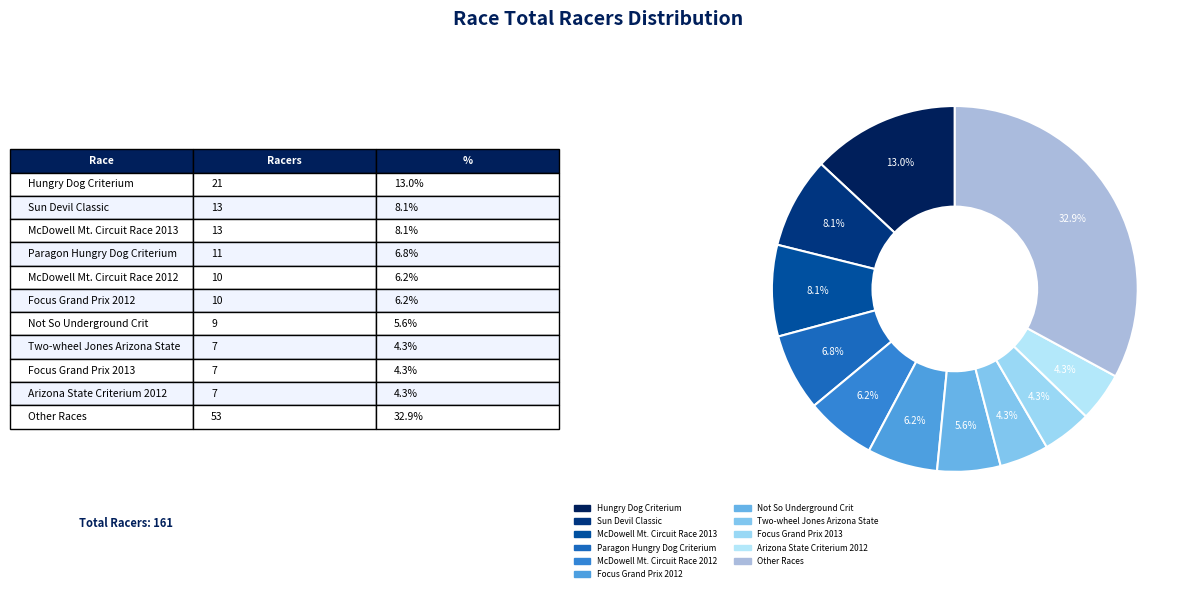

How many slices are in this pie chart?

11